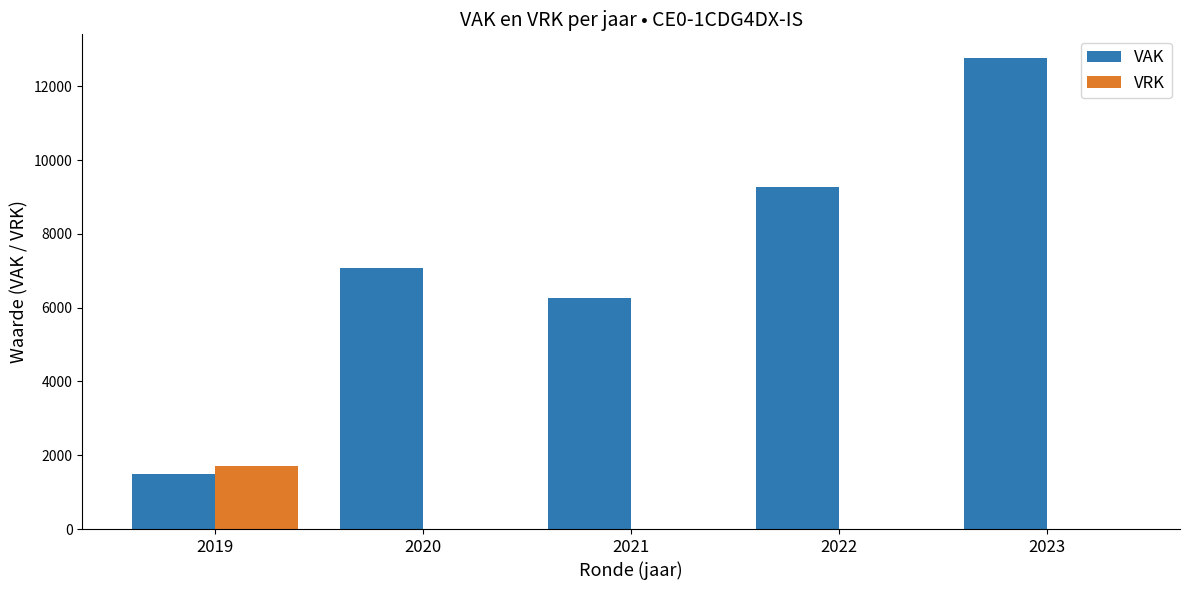

Reading left to right, transcribe all the data shown in this chart.

VAK: 1482	7089	6276	9272	12772
VRK: 1722	0	0	0	0